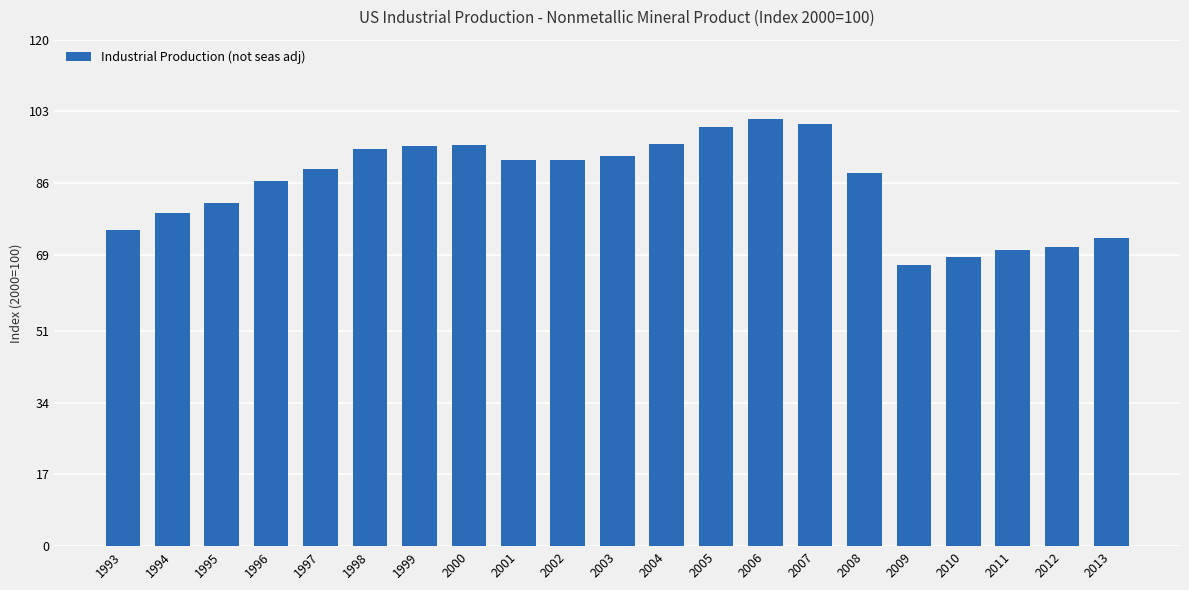

What is the value of the 20th bar from the left?

71.0